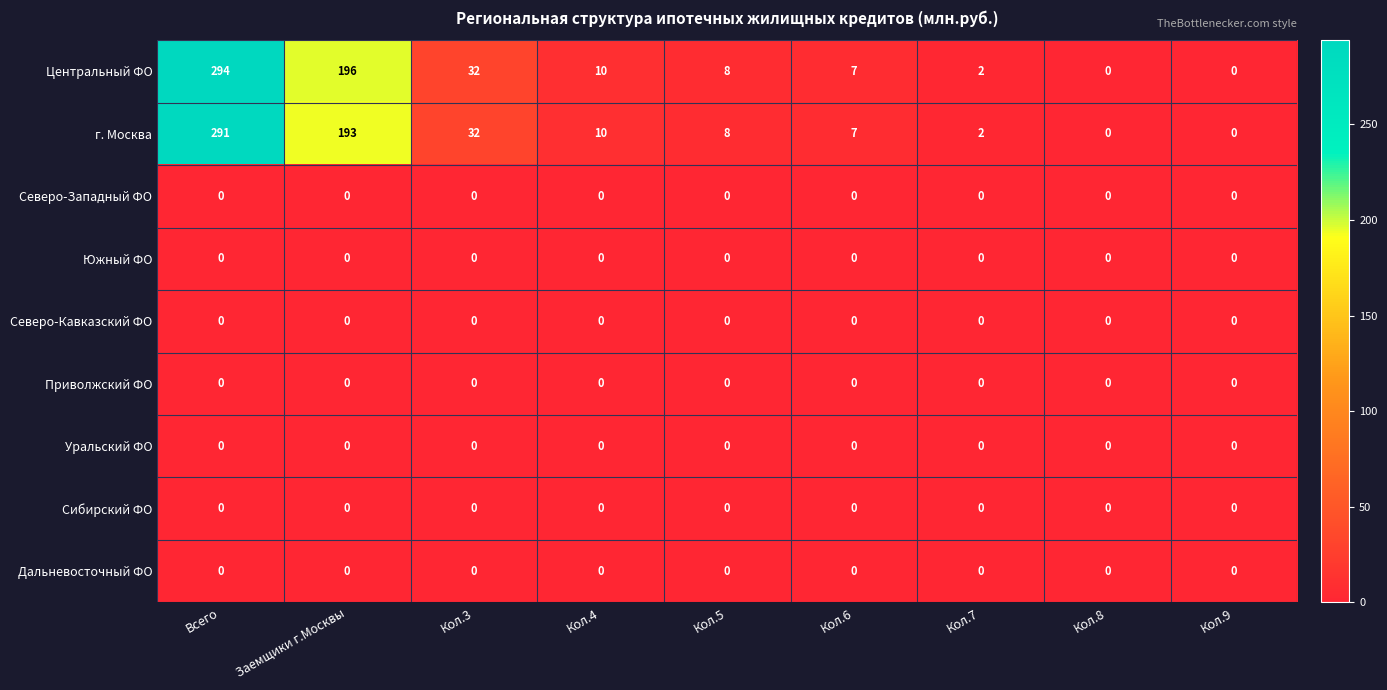

At which category is the sum across all series the highest?

Всего